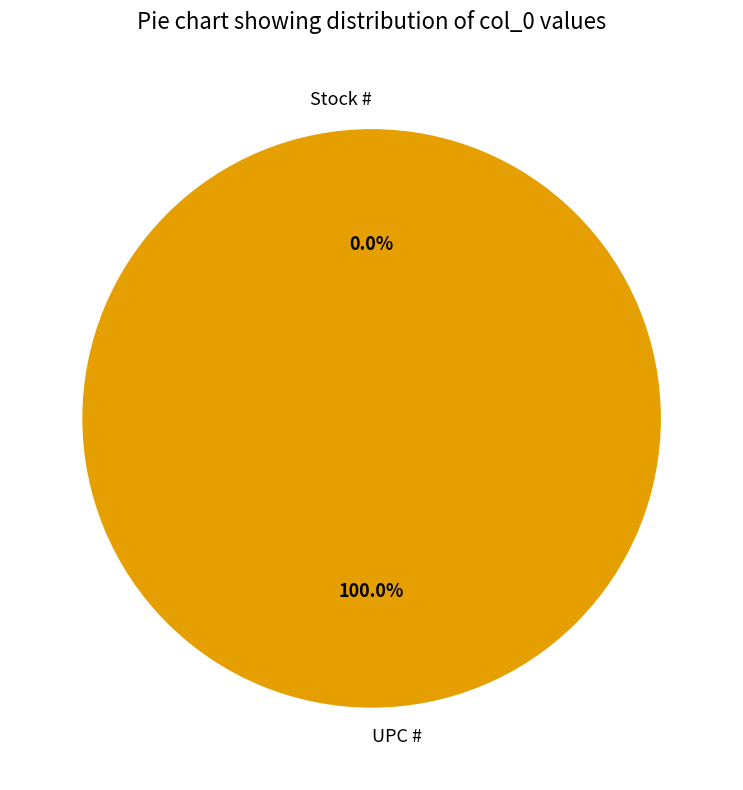

What is the change in value from Stock # to UPC #?

+751338182921